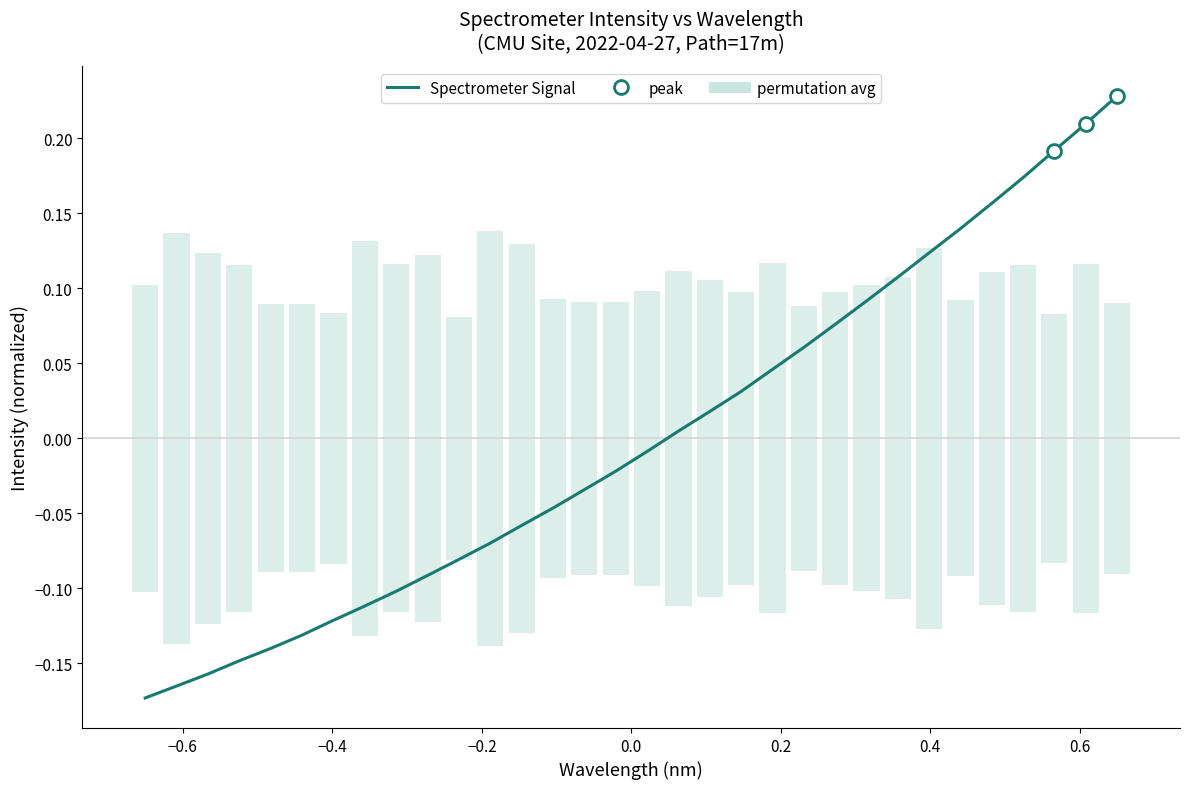

Reading right to left, what are all the values shown in this chart?

0.2	0.2	0.2	0.2	0.2	0.1	0.1	0.1	0.1	0.1	0.1	0.0	0.0	0.0	0.0	-0.0	-0.0	-0.0	-0.0	-0.1	-0.1	-0.1	-0.1	-0.1	-0.1	-0.1	-0.1	-0.1	-0.1	-0.2	-0.2	-0.2